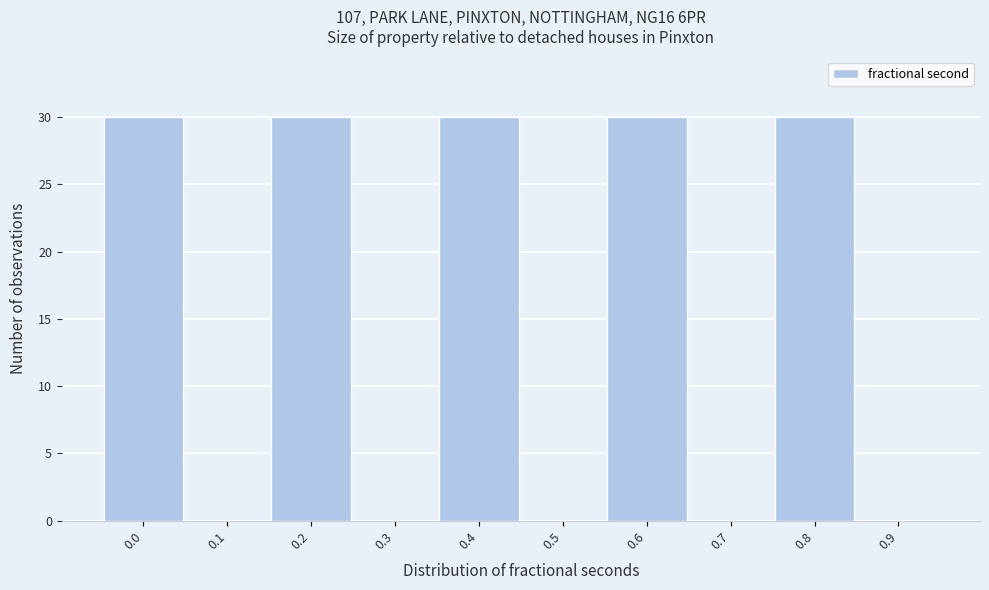

Reading left to right, list all the values displayed in this chart.

0.0=30	0.1=0	0.2=30	0.3=0	0.4=30	0.5=0	0.6=30	0.7=0	0.8=30	0.9=0